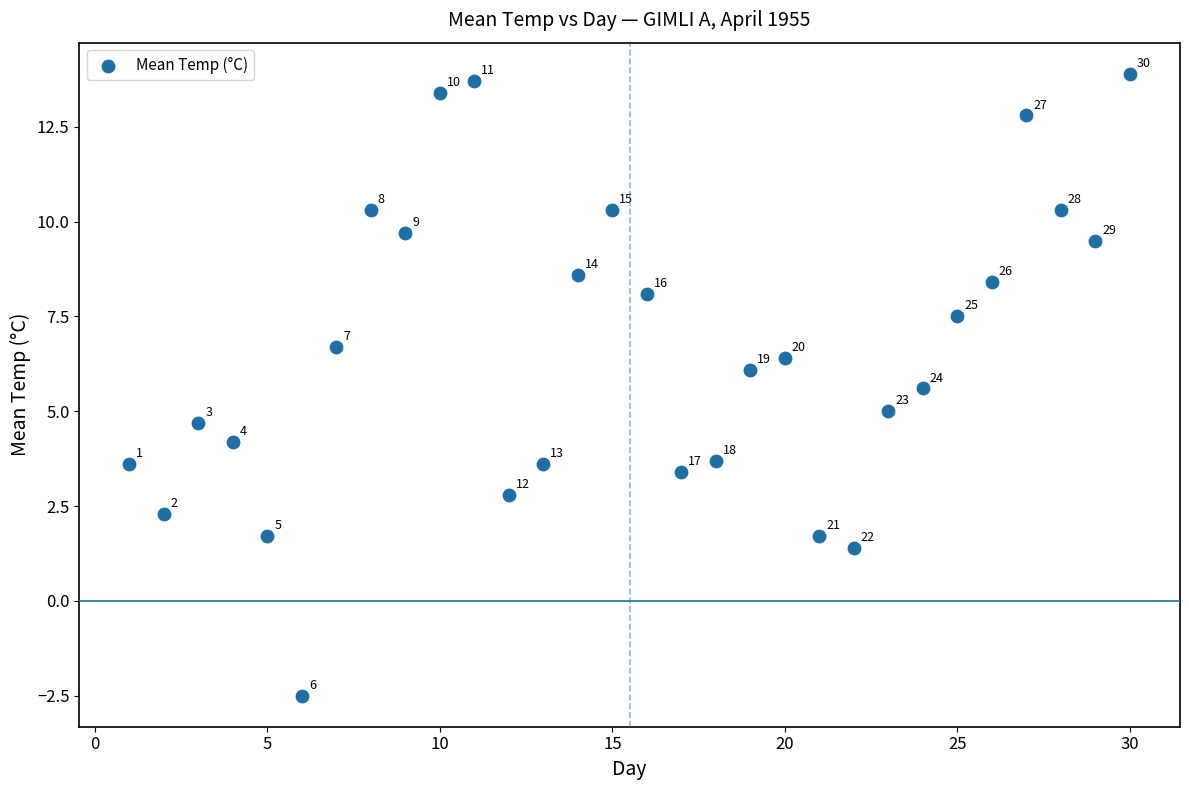

What is the range of X values (max minus min)?

29.0